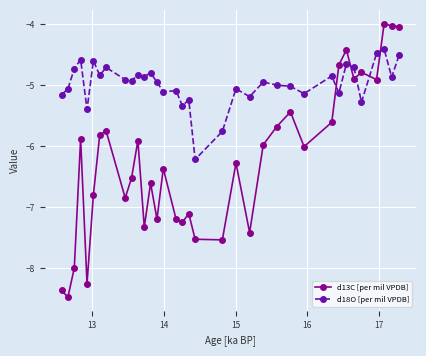

What is the value of the d18O [per mil VPDB] point at the 12th from the left?

-4.9